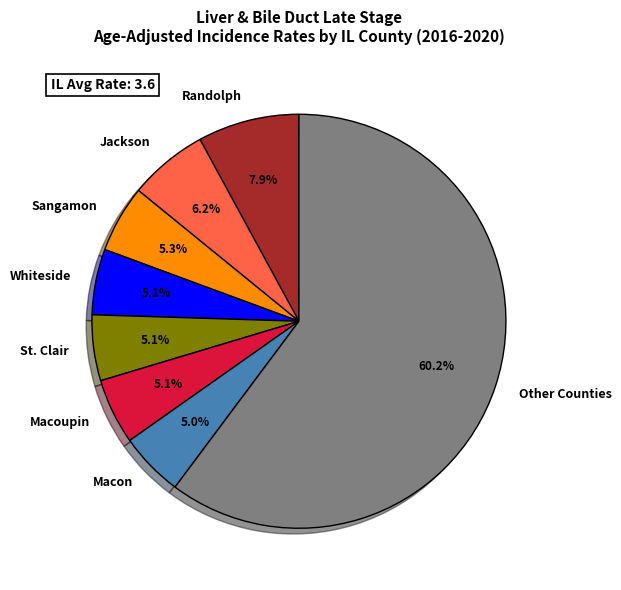

Approximately how many times larger is the value at St. Clair compared to Sangamon?

1.0